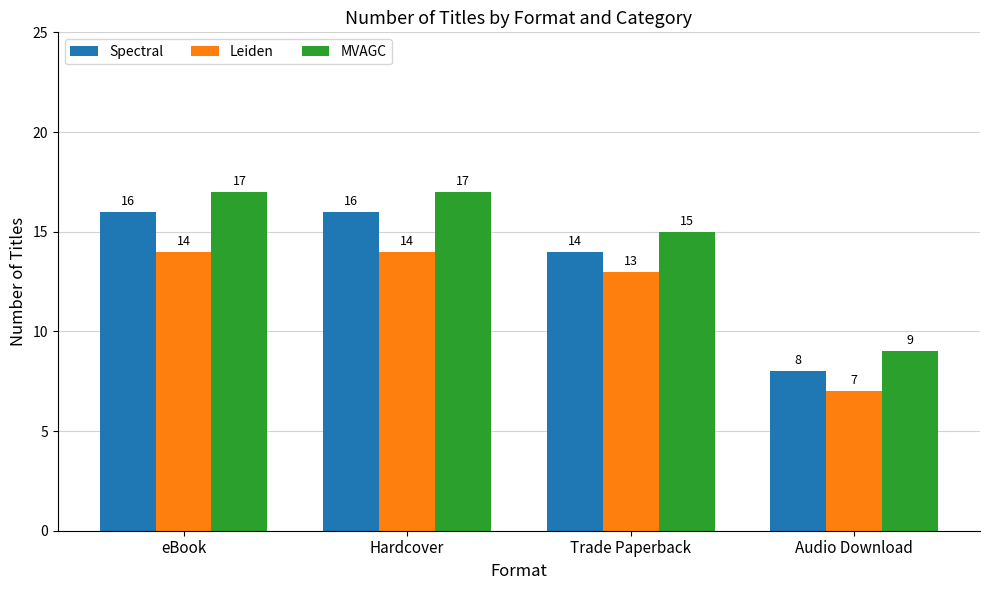

How many values in the Leiden series are below 14?

2